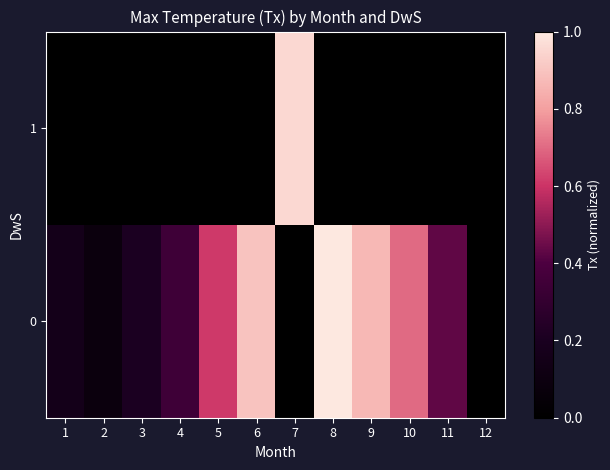

Rank the series at 1 from lowest to highest value.

1, 0